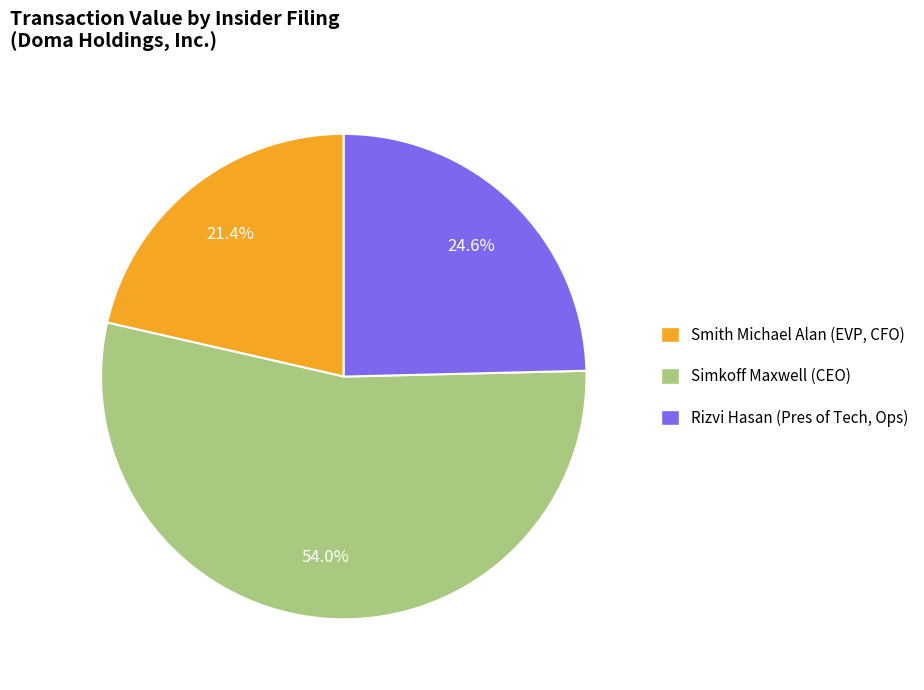

What is the majority slice?

Simkoff Maxwell (CEO)